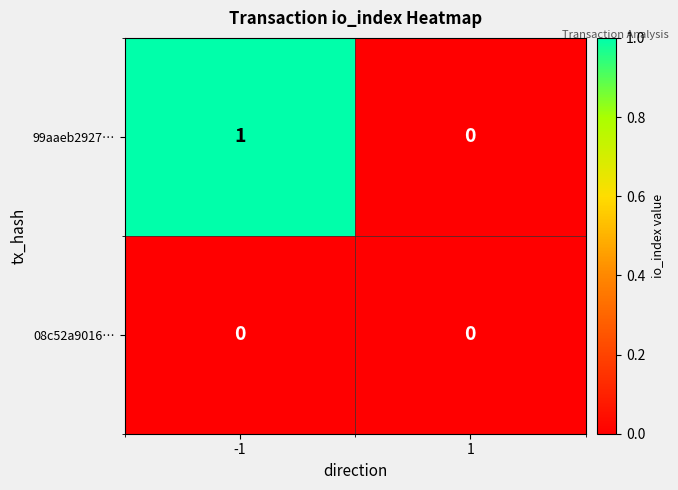

Count the number of data series in this chart.

2